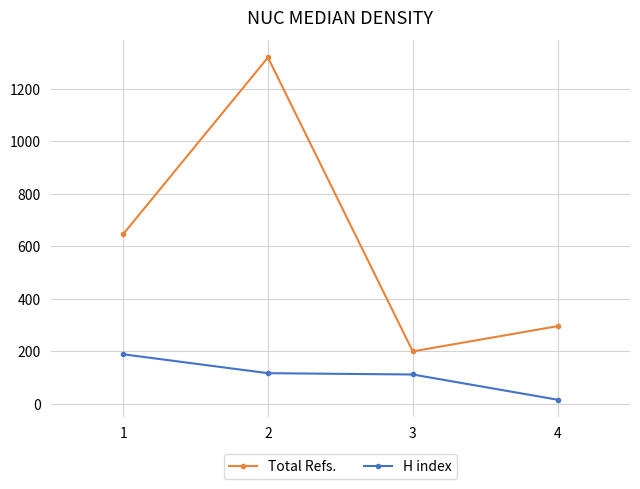

Is it true that Total Refs. equals 528 at 4?

False